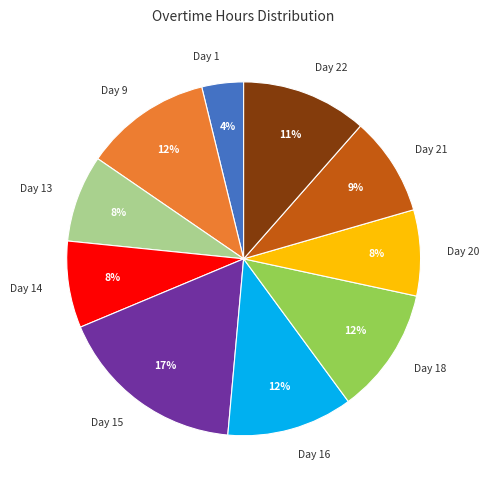

Does Day 13 represent more than half of the total?

No